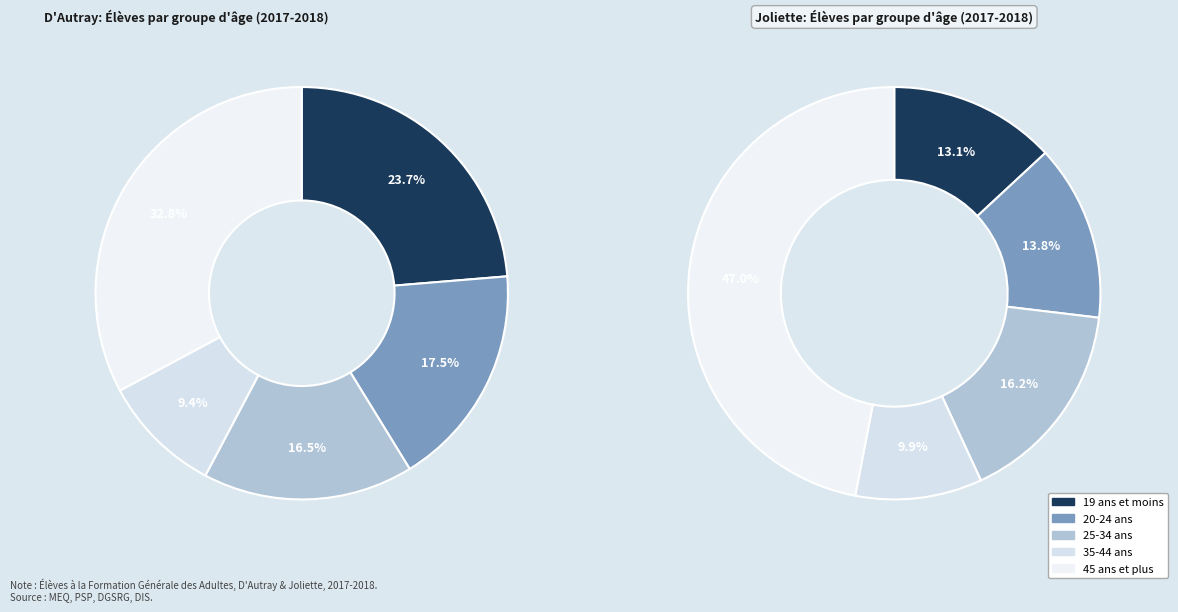

To the nearest percent, what portion does 25-34 ans represent?

17%